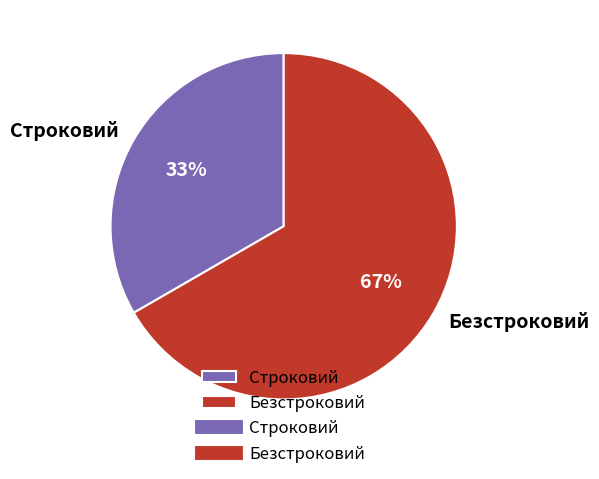

Does Безстроковий account for over 50% of the chart?

Yes